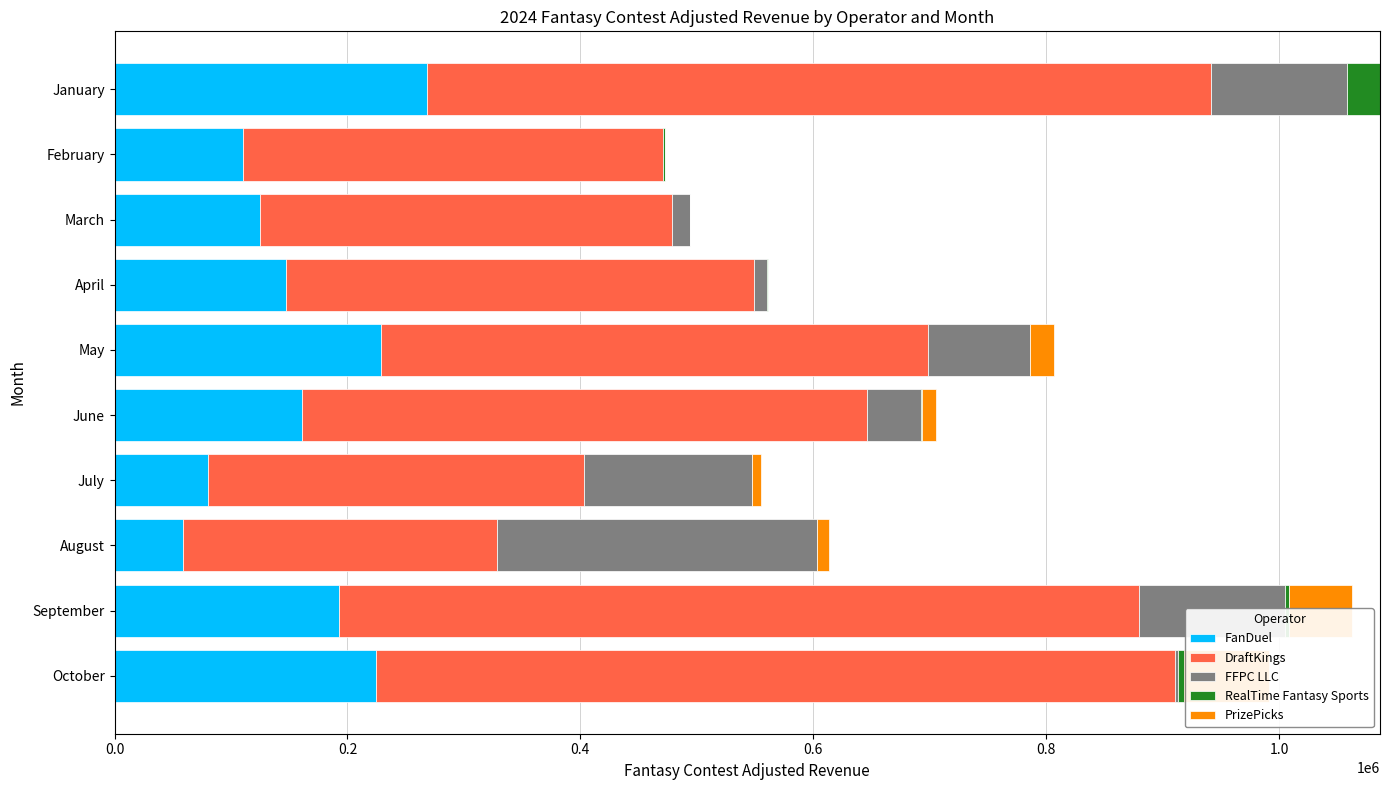

Between June and March, which is larger?

June